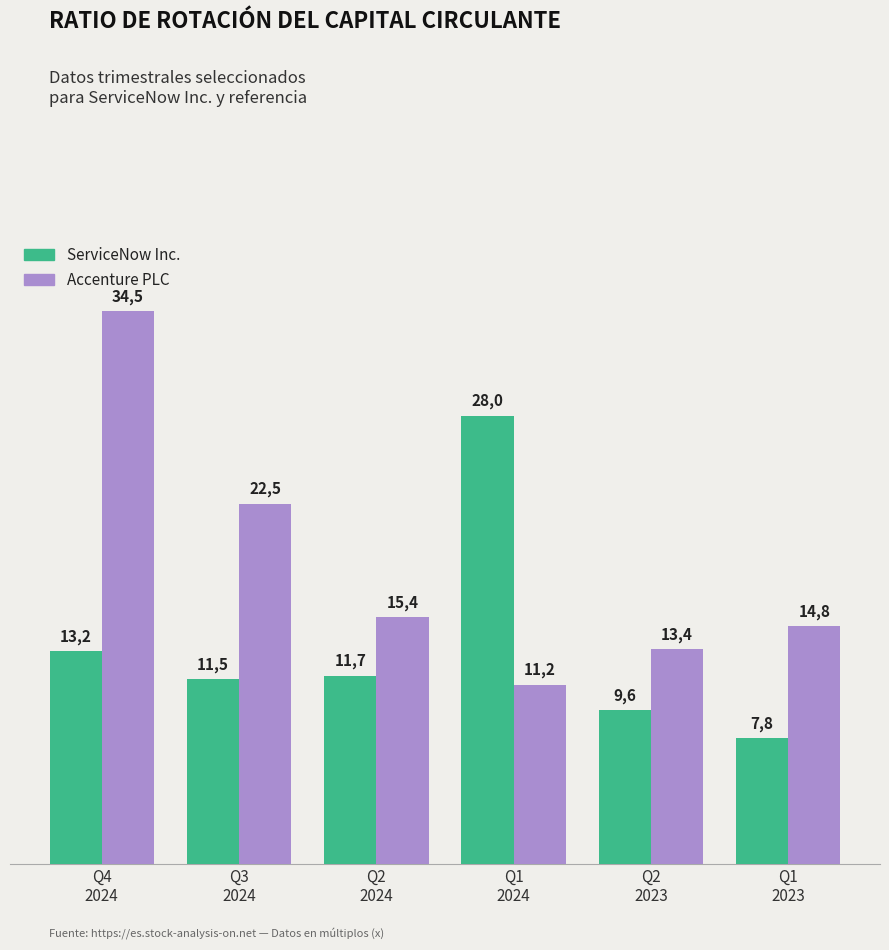

What are all the series names shown in the legend?

ServiceNow Inc., Accenture PLC